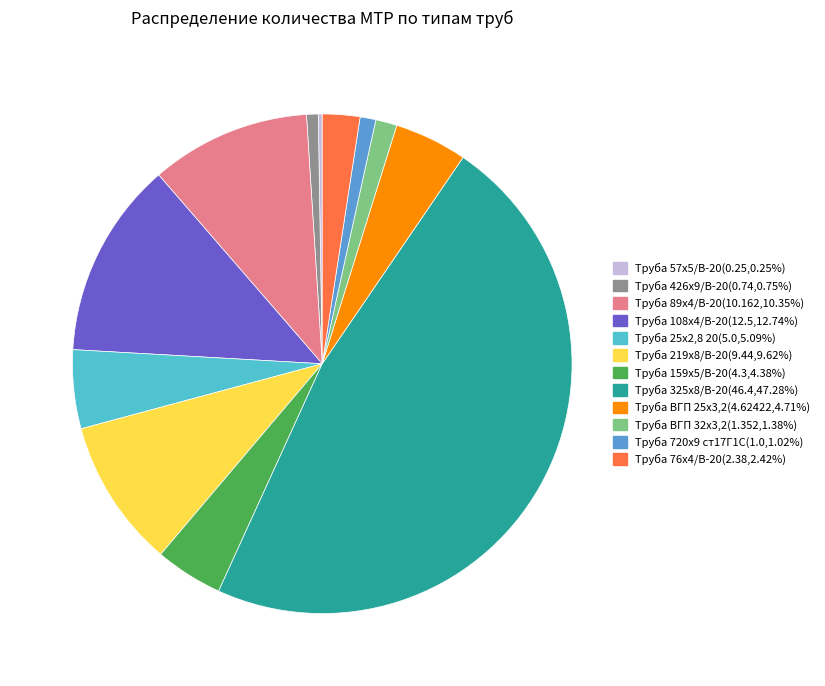

Do Труба 25х2,8 20 and Труба 219х8/В-20 together represent more than half of the pie?

No